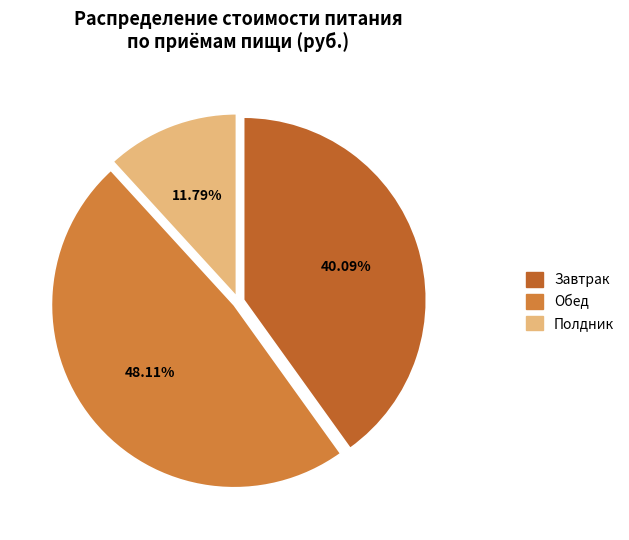

To the nearest percent, what is the difference between the Полдник and Обед slice percentages?

36%